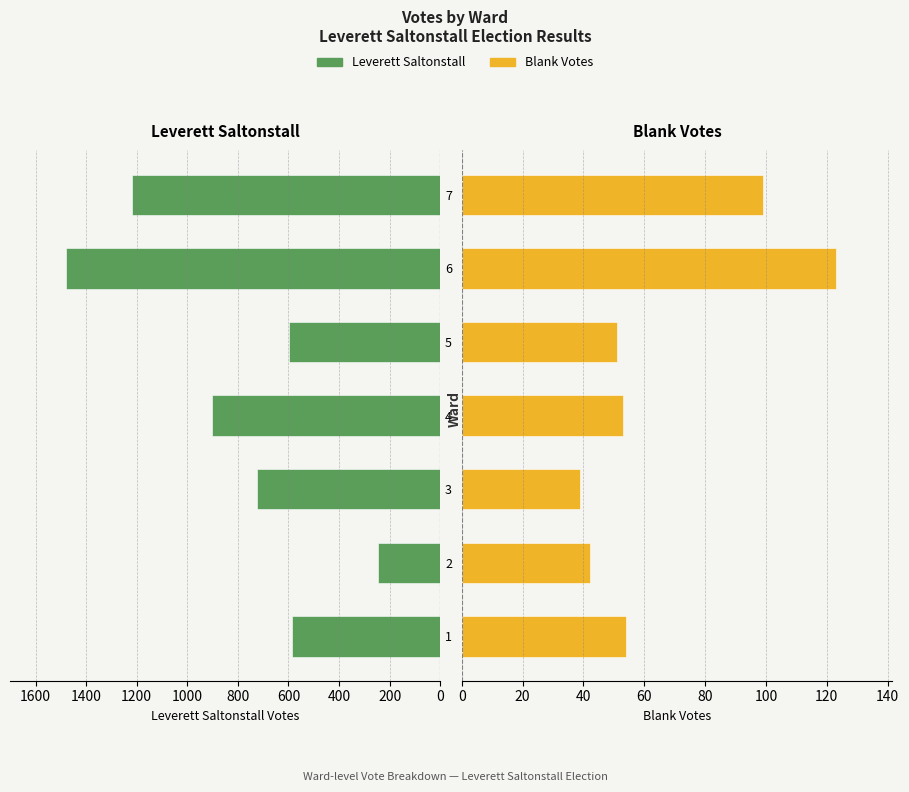

What is the value of the Blank Votes bar at the 1st from the left?

54